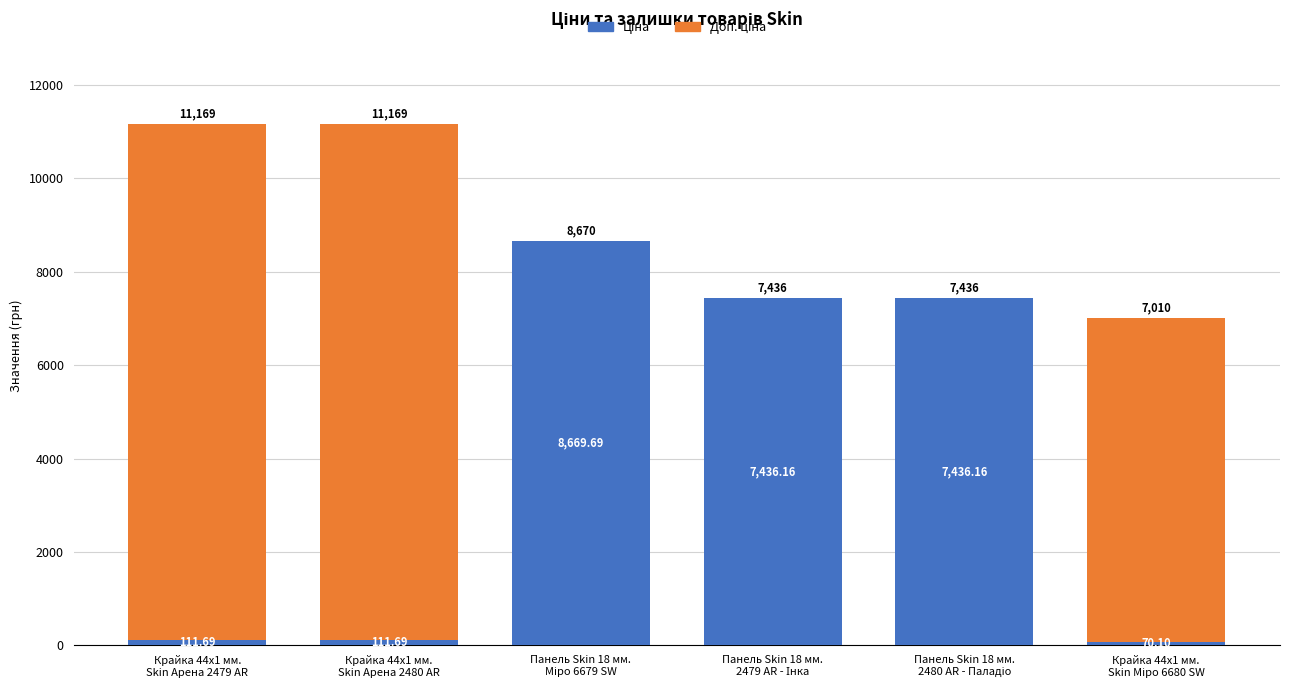

Where is Доп. ціна nearest to the value 5528?

Крайка 44x1 мм.
Skin Міро 6680 SW